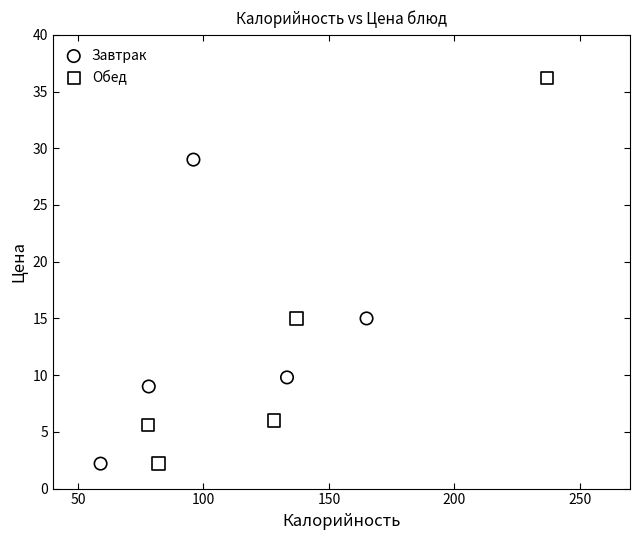

Which series reaches the maximum Y coordinate?

Обед